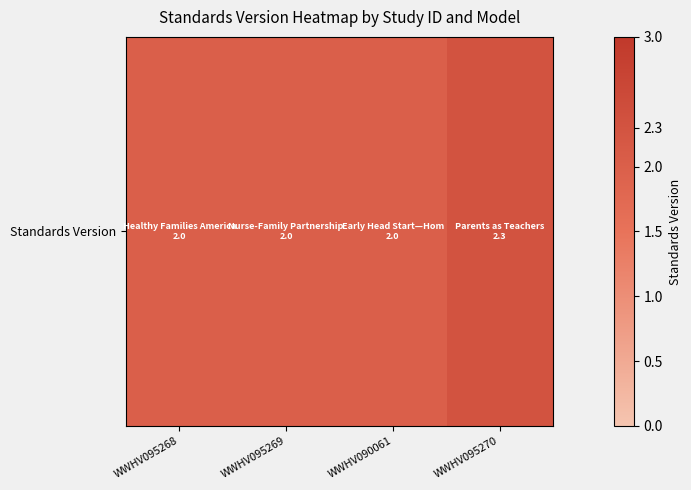

Reading left to right, what are all the values shown in this chart?

WWHV095268=2.0	WWHV095269=2.0	WWHV090061=2.0	WWHV095270=2.3